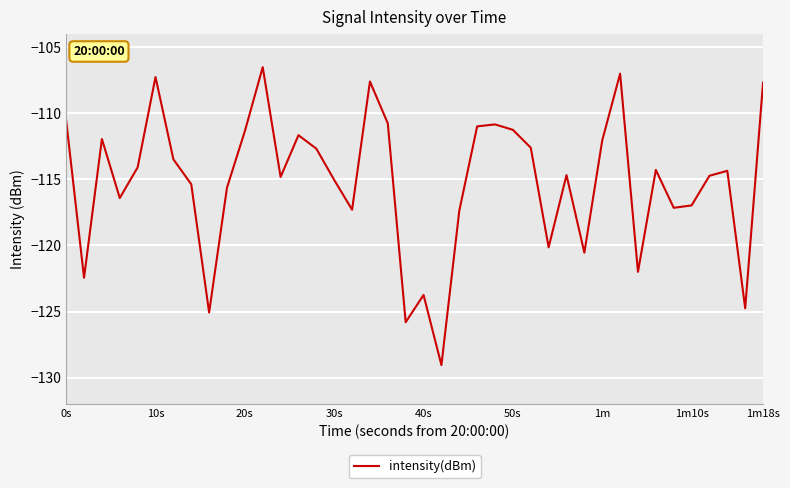

What is the smallest value displayed?

-129.1